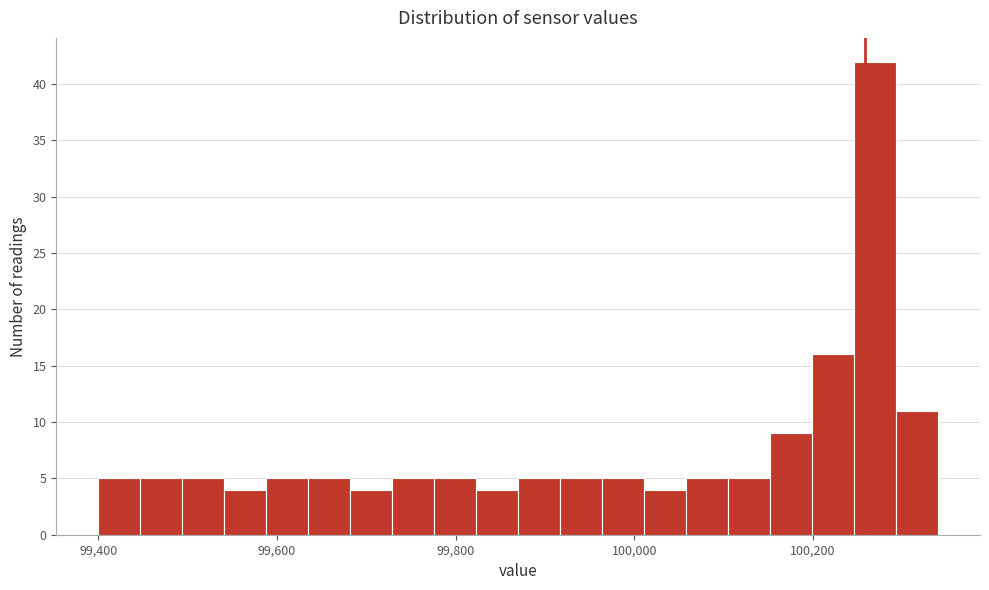

Read against the x-axis, roughly where is the centre of the tallest bar?

100260